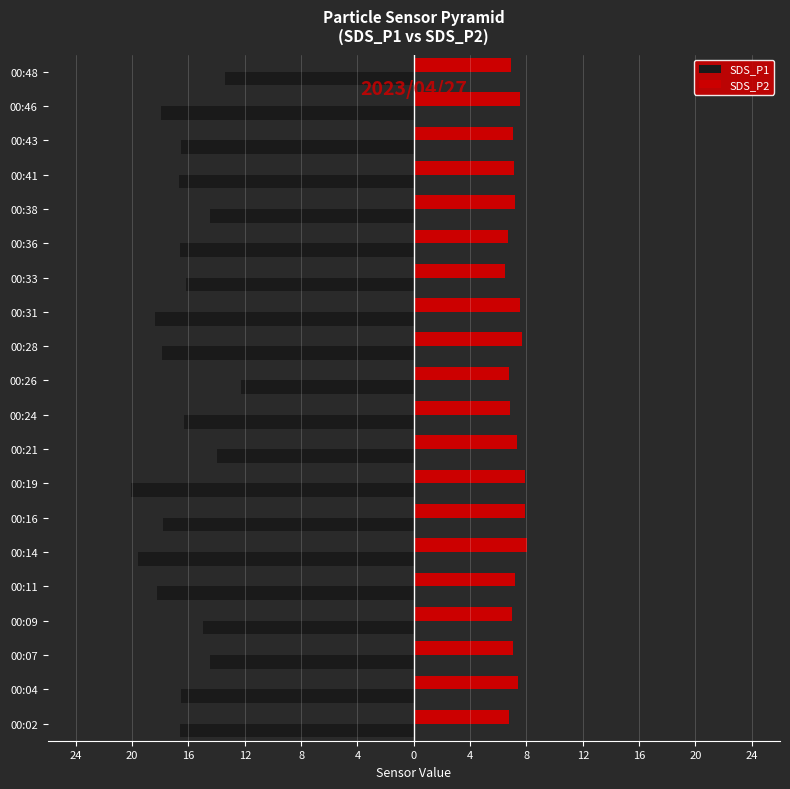

What is the average value of the SDS_P1 series?

-16.4